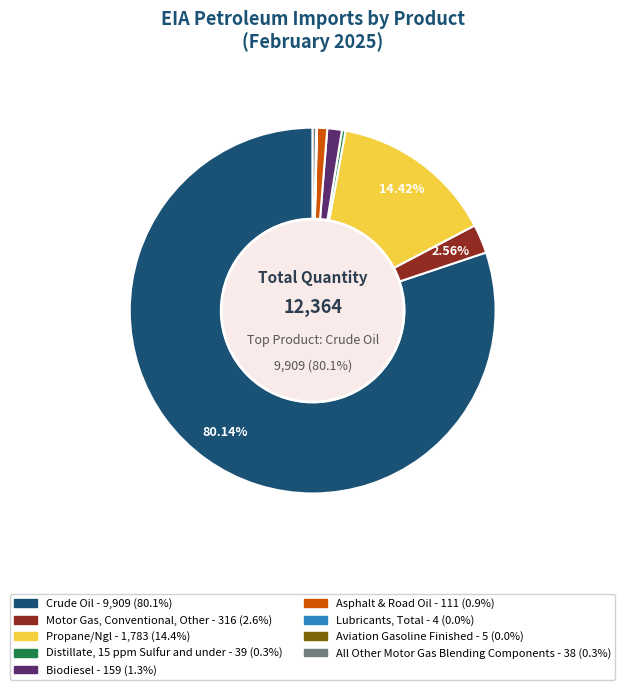

Is Distillate, 15 ppm Sulfur and under the majority of the pie?

No